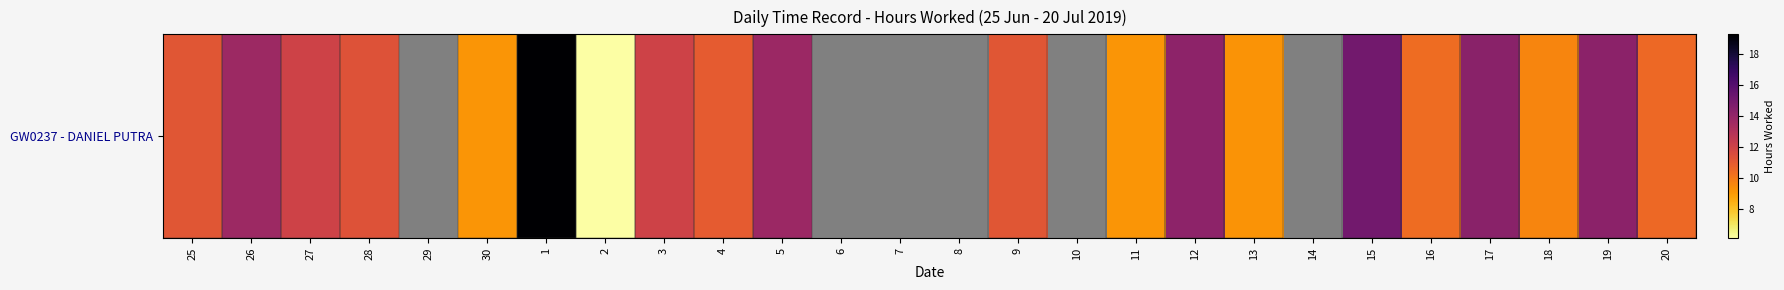

At which label does the data first exceed 13?

26